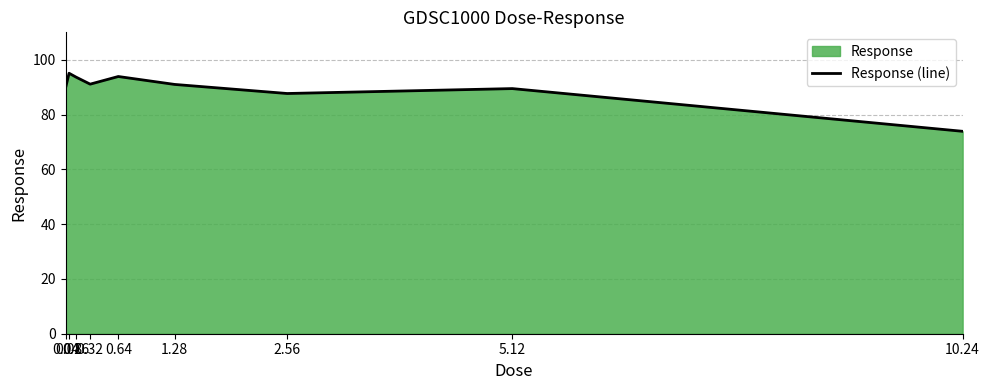

What is the sum of all values?

805.4